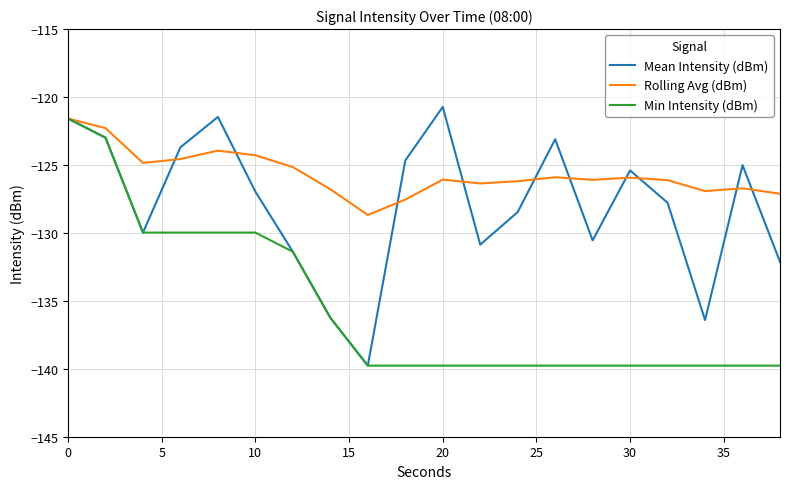

What is the lowest value of the Rolling Avg (dBm) series?

-128.7